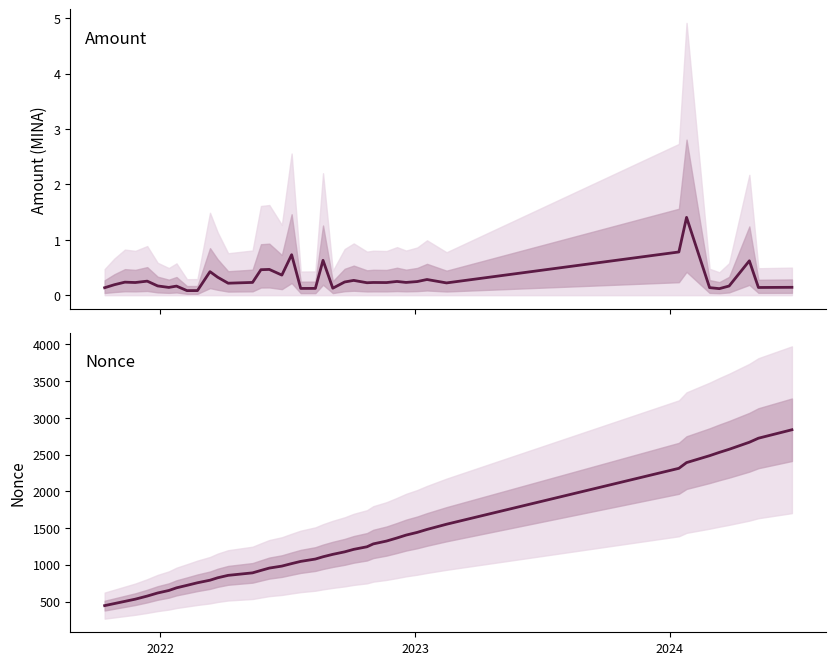

List the series in order of their peak value, highest first.

Nonce, Amount